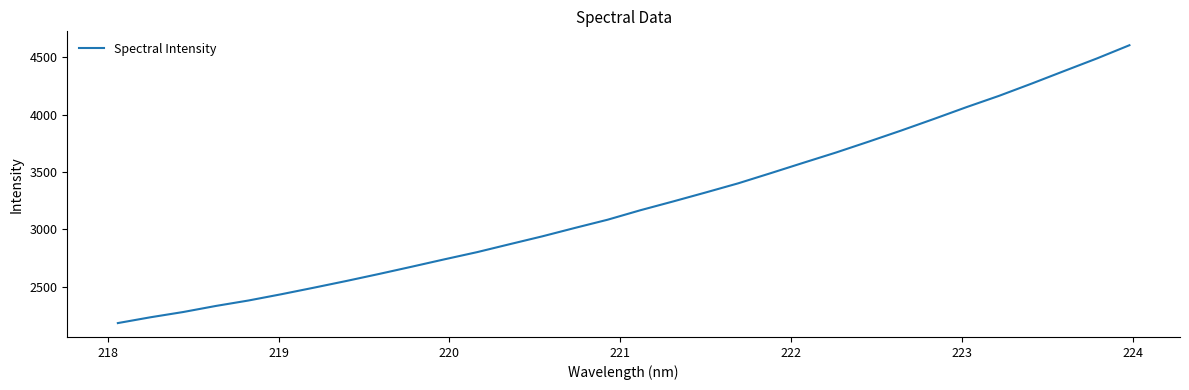

What is the greatest value displayed?

4606.2